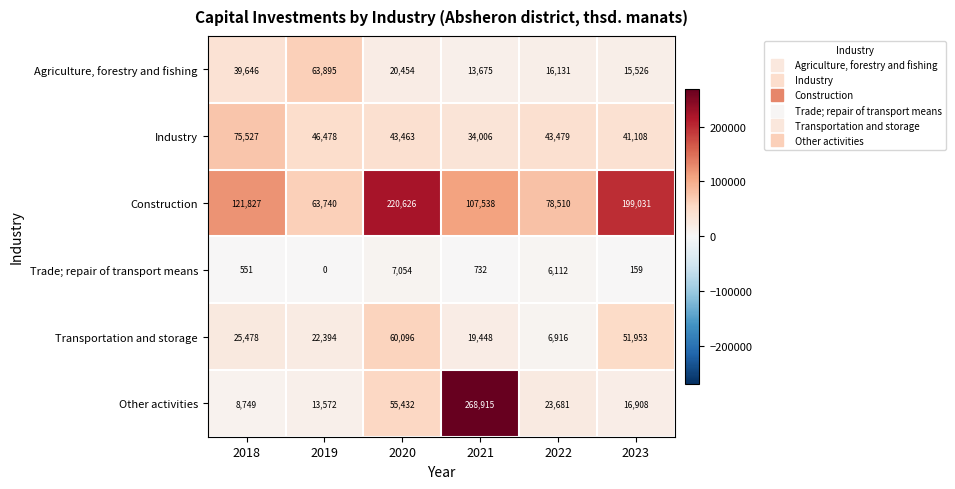

The Transportation and storage series shows 5073 at 2019. True or false?

False